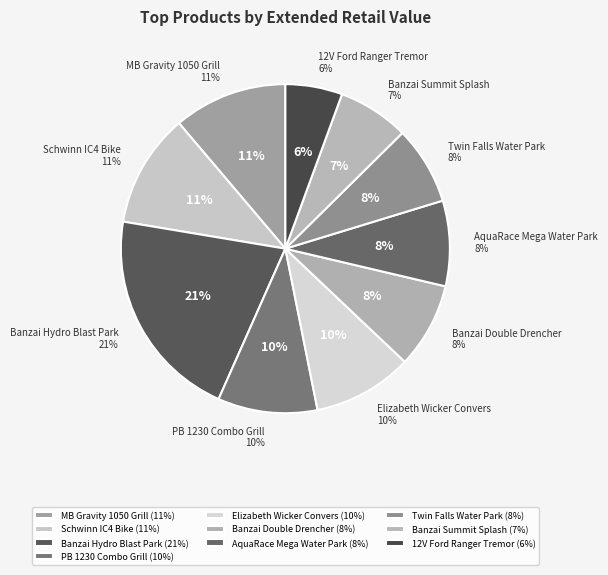

True or false: Banzai Summit Splash accounts for 7% of the total.

True